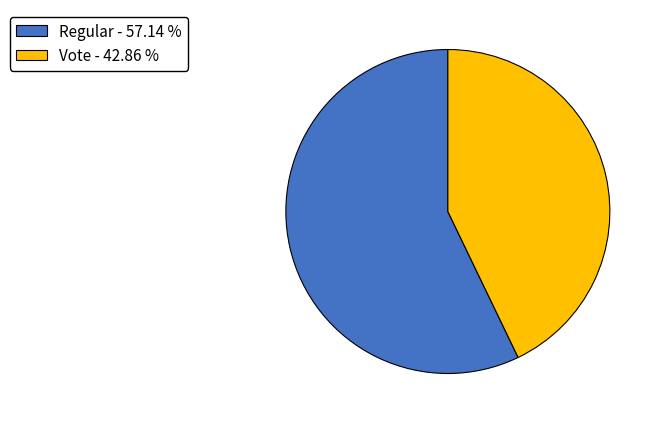

Does Regular - 57.14 % represent more than half of the total?

Yes